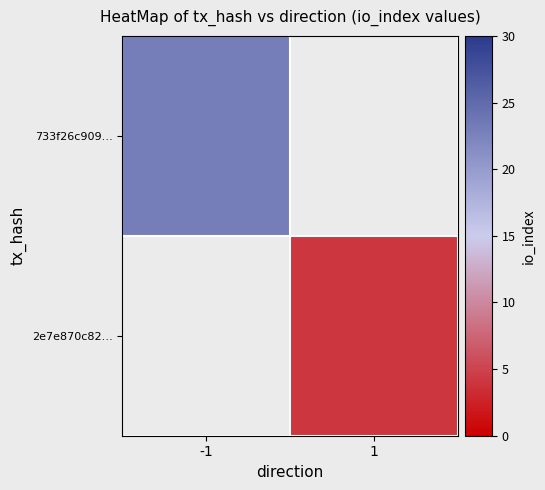

At how many categories does at least one series exceed 19?

1